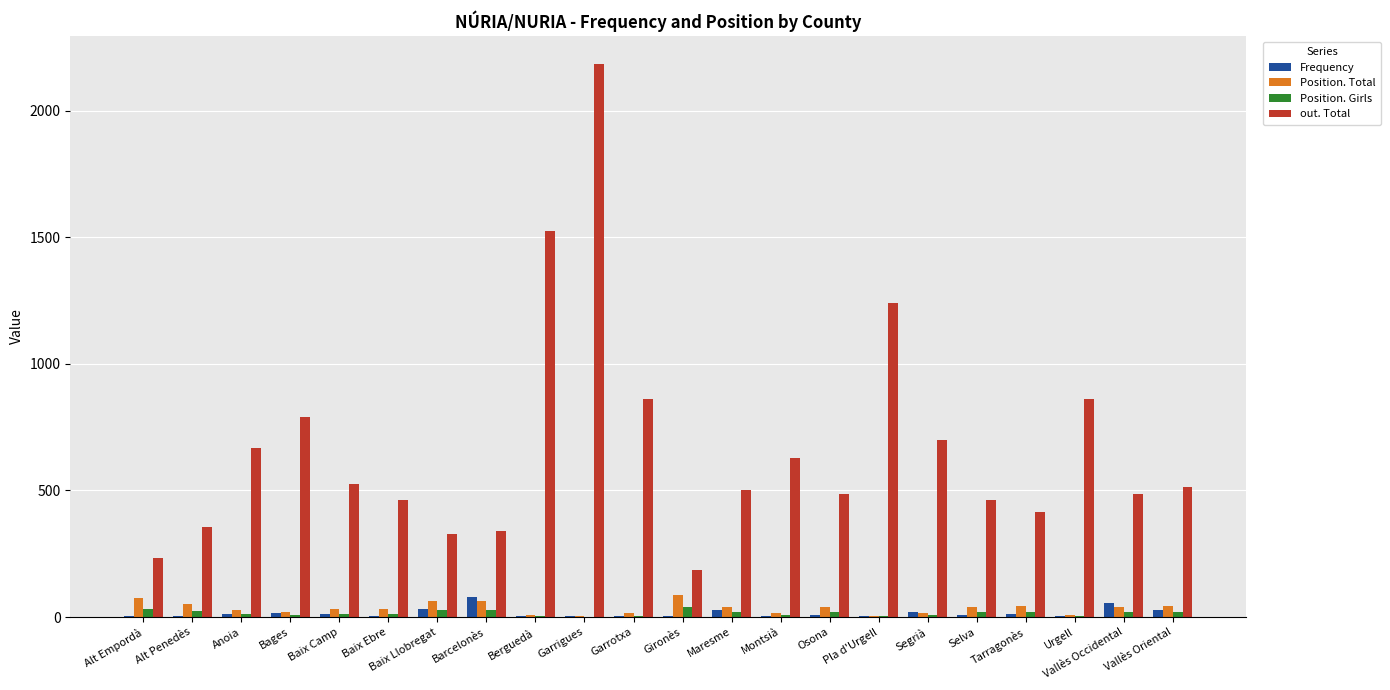

Which series has the largest range (max minus min)?

out. Total